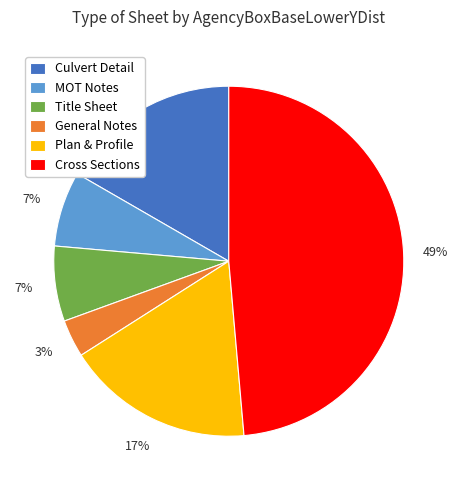

What is the ratio of the value at Culvert Detail to the value at MOT Notes?

2.4